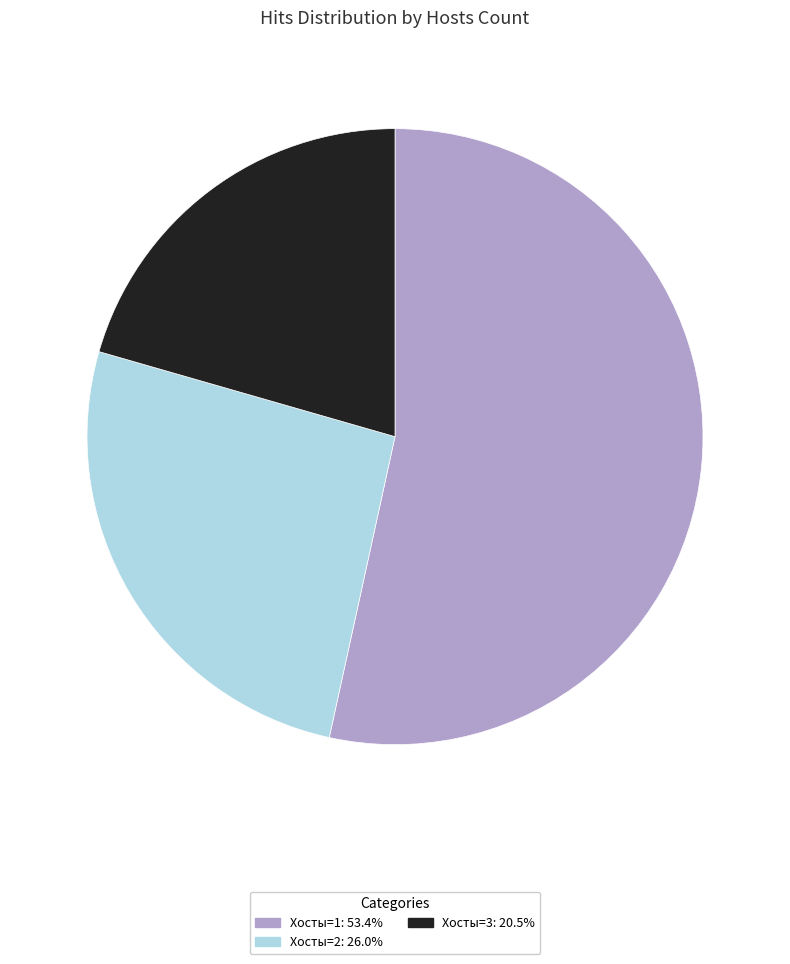

Is there a majority slice in this chart?

Yes